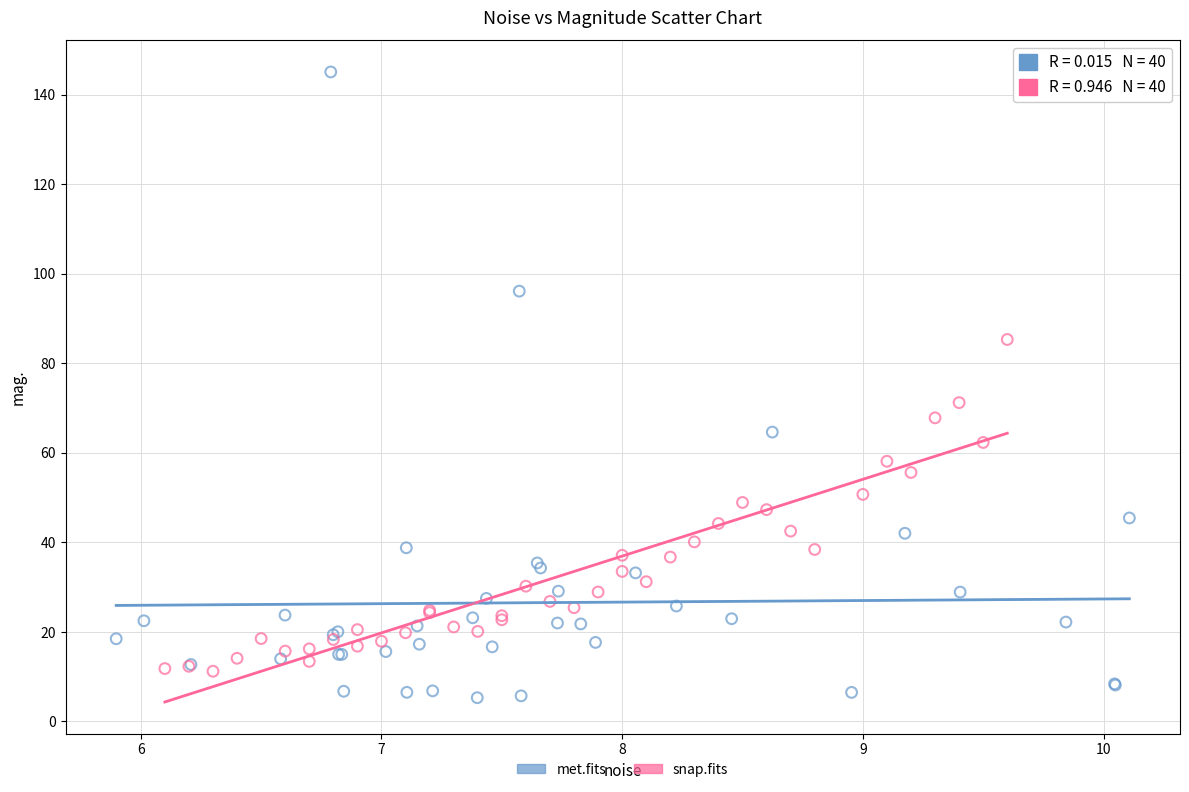

Which series contains the highest Y value?

met.fits